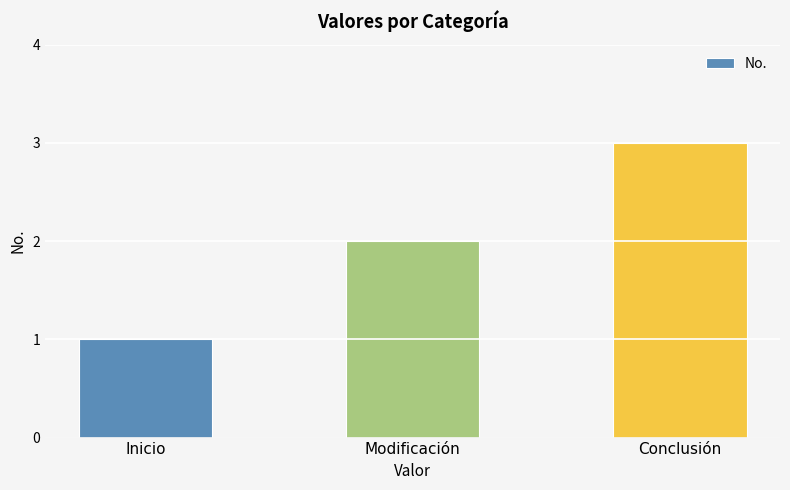

What is the sum of all values?

6